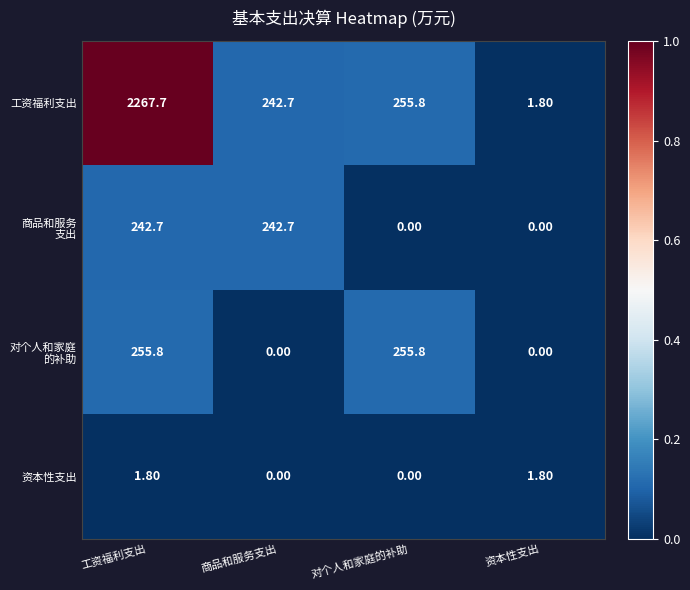

Rank the categories by 工资福利支出 value from highest to lowest.

工资福利支出, 对个人和家庭的补助, 商品和服务支出, 资本性支出